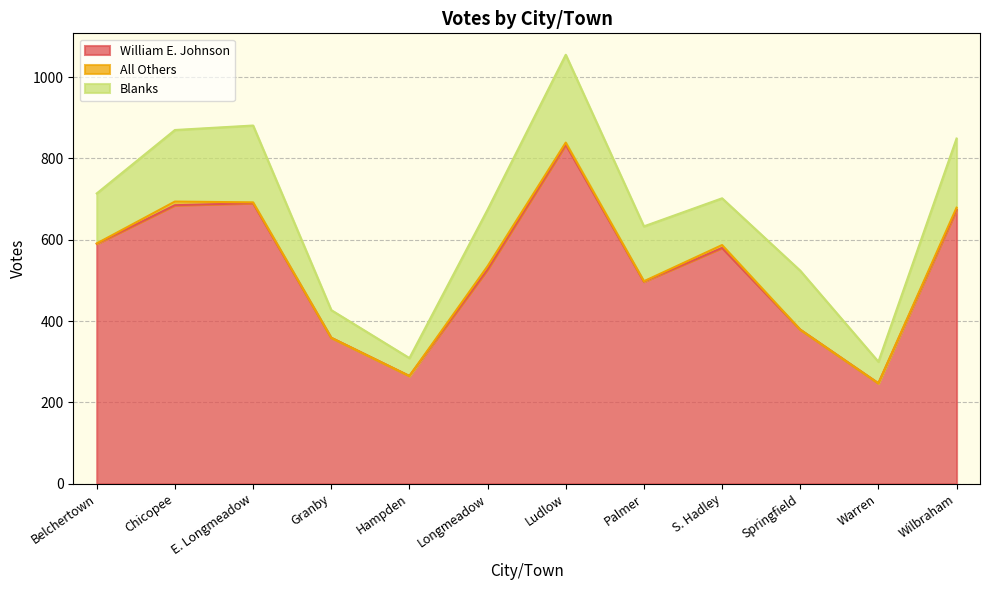

Which category has the highest value in the William E. Johnson series?

Ludlow